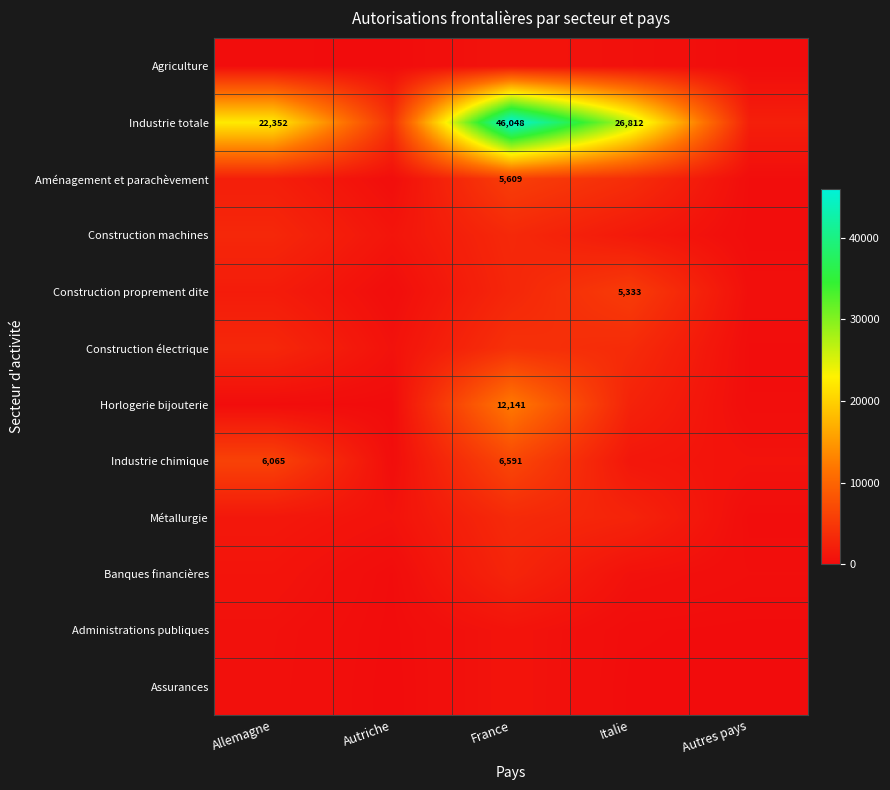

Is it true that Aménagement et parachèvement equals 3227 at France?

False